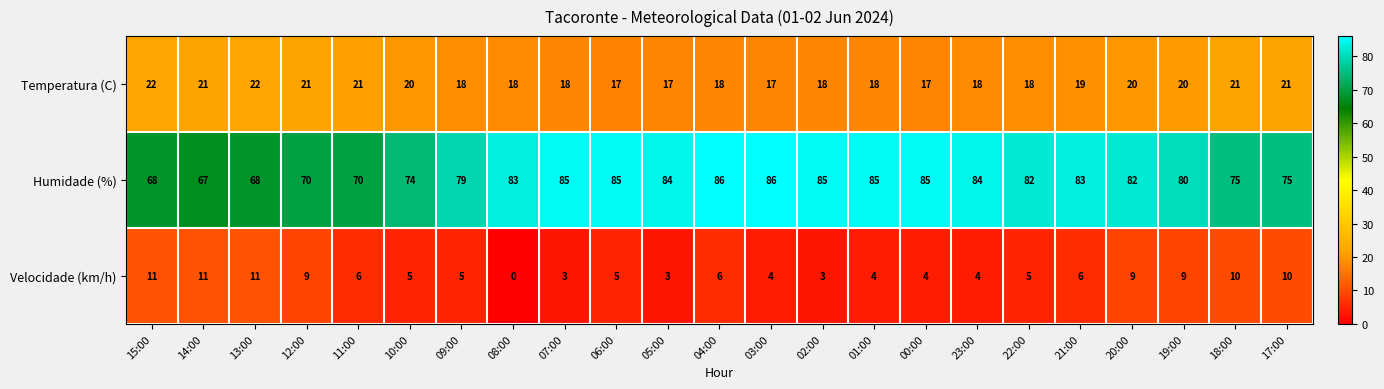

What is the sum of all Humidade (%) values?

1821